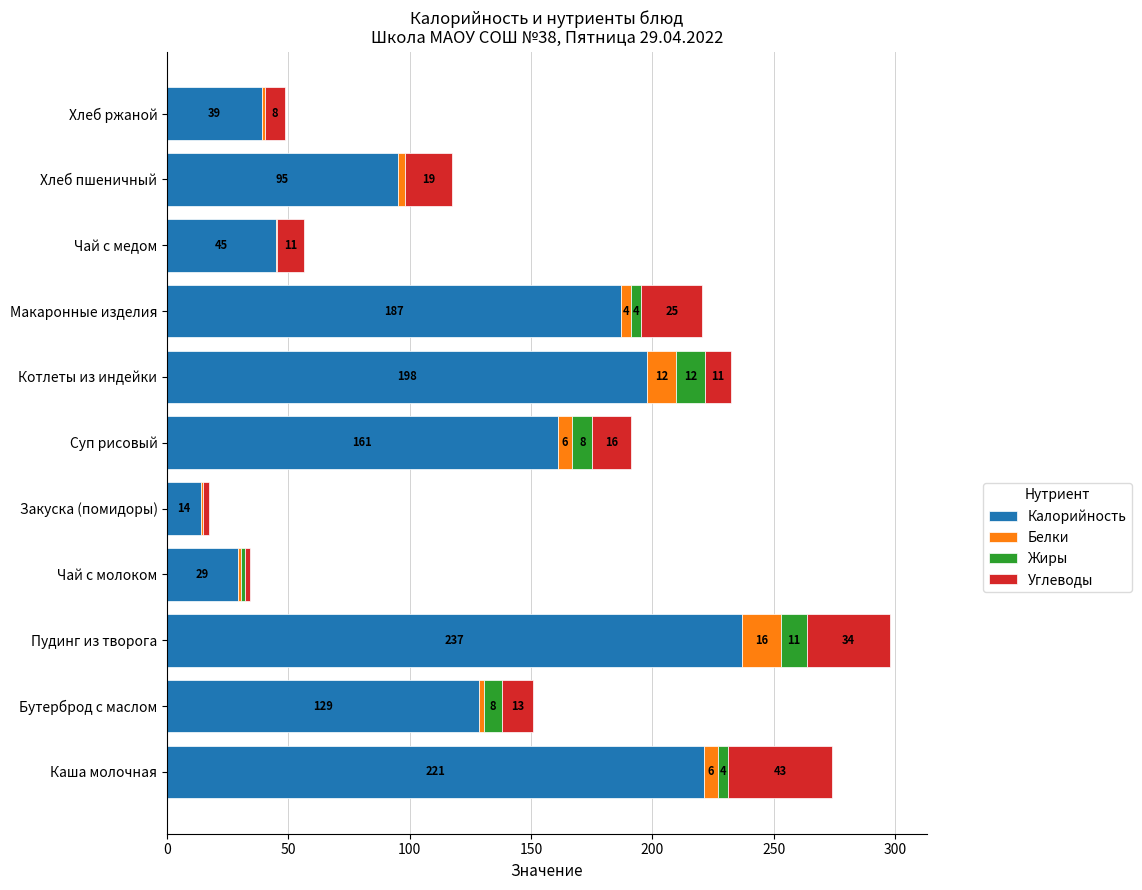

What is the highest value of the Калорийность series?

237.0